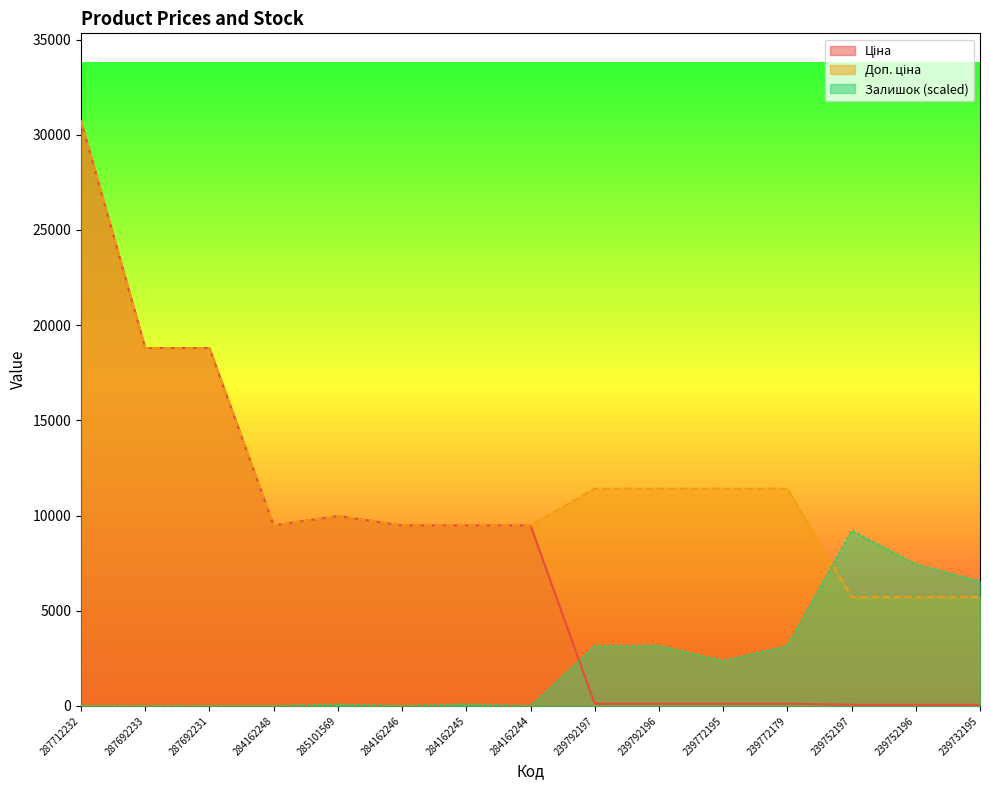

True or false: Ціна has a value of 57.0 at 239732195.

True